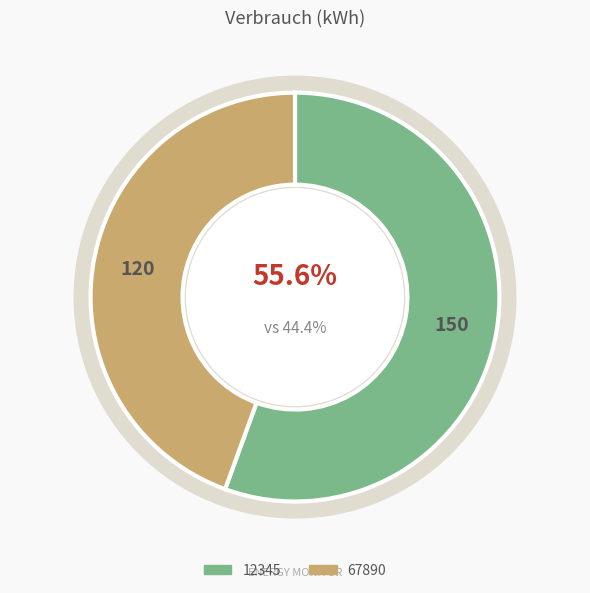

True or false: 12345 accounts for 45% of the total.

False